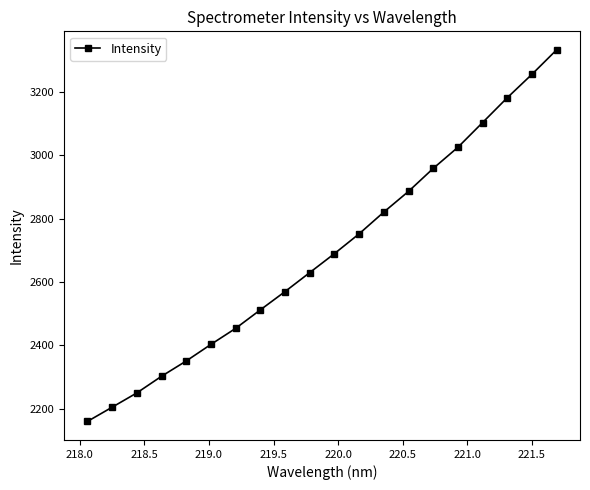

What is the sum of all values?

53845.2